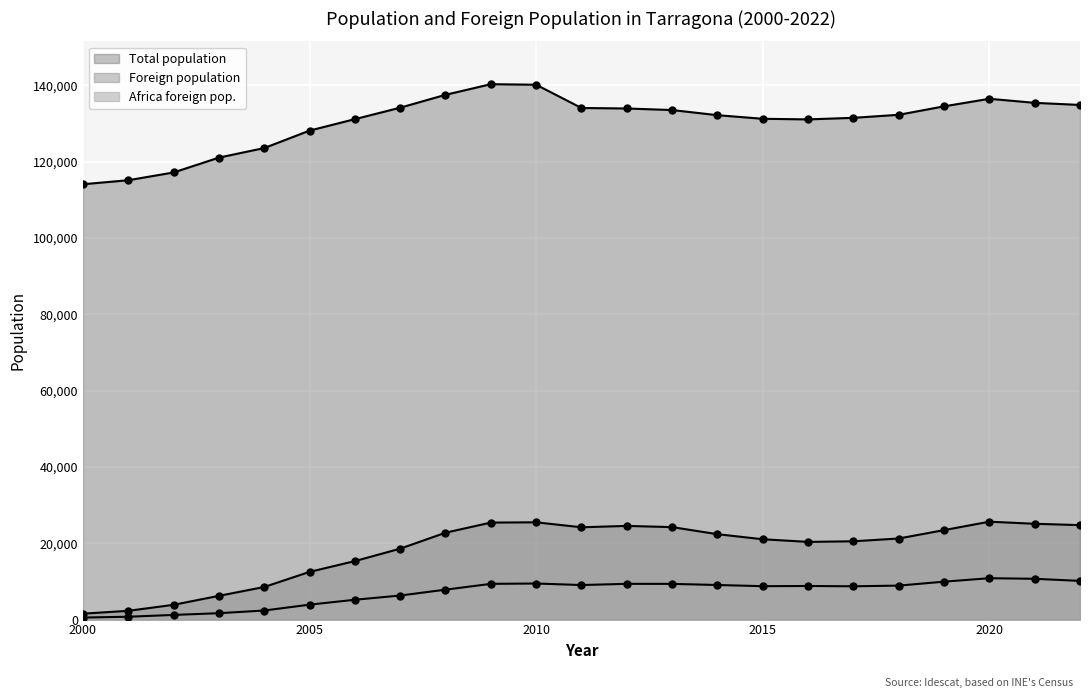

The Africa foreign pop. series shows 5801 at 2015. True or false?

False